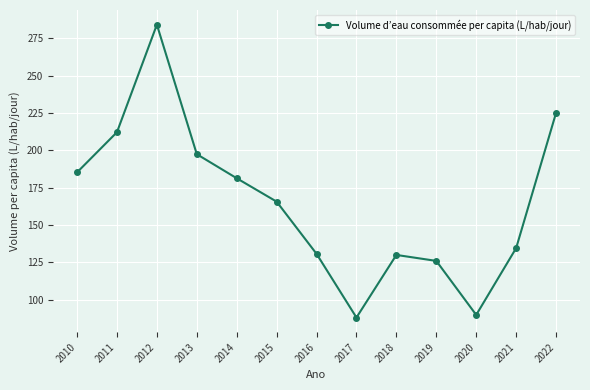

What is the change in value from 2014 to 2017?

-93.3